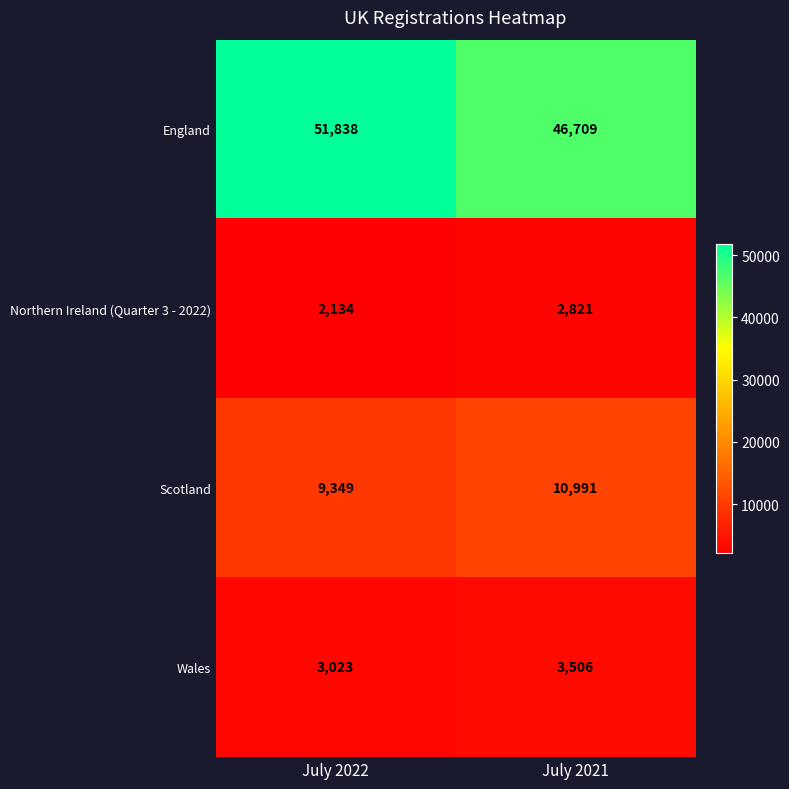

What is the average value of the England series?

49274